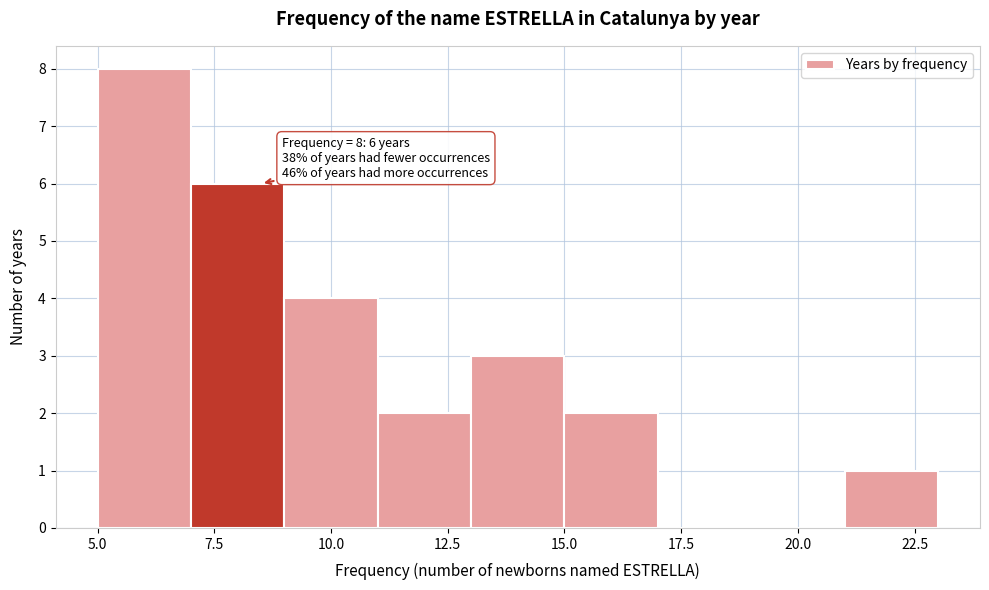

Over which range of the x-axis is the bar tallest?

5 to 7